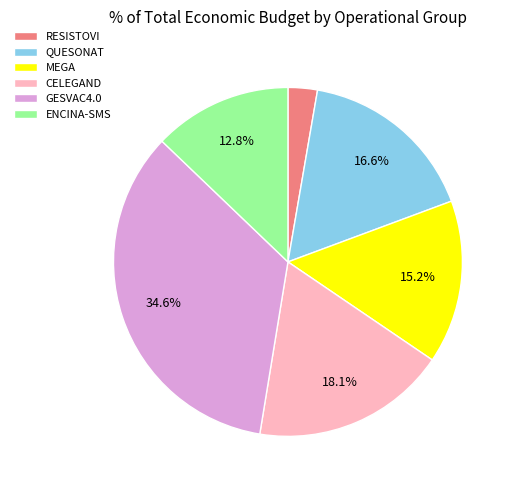

Which category has the biggest portion of the pie?

GESVAC4.0